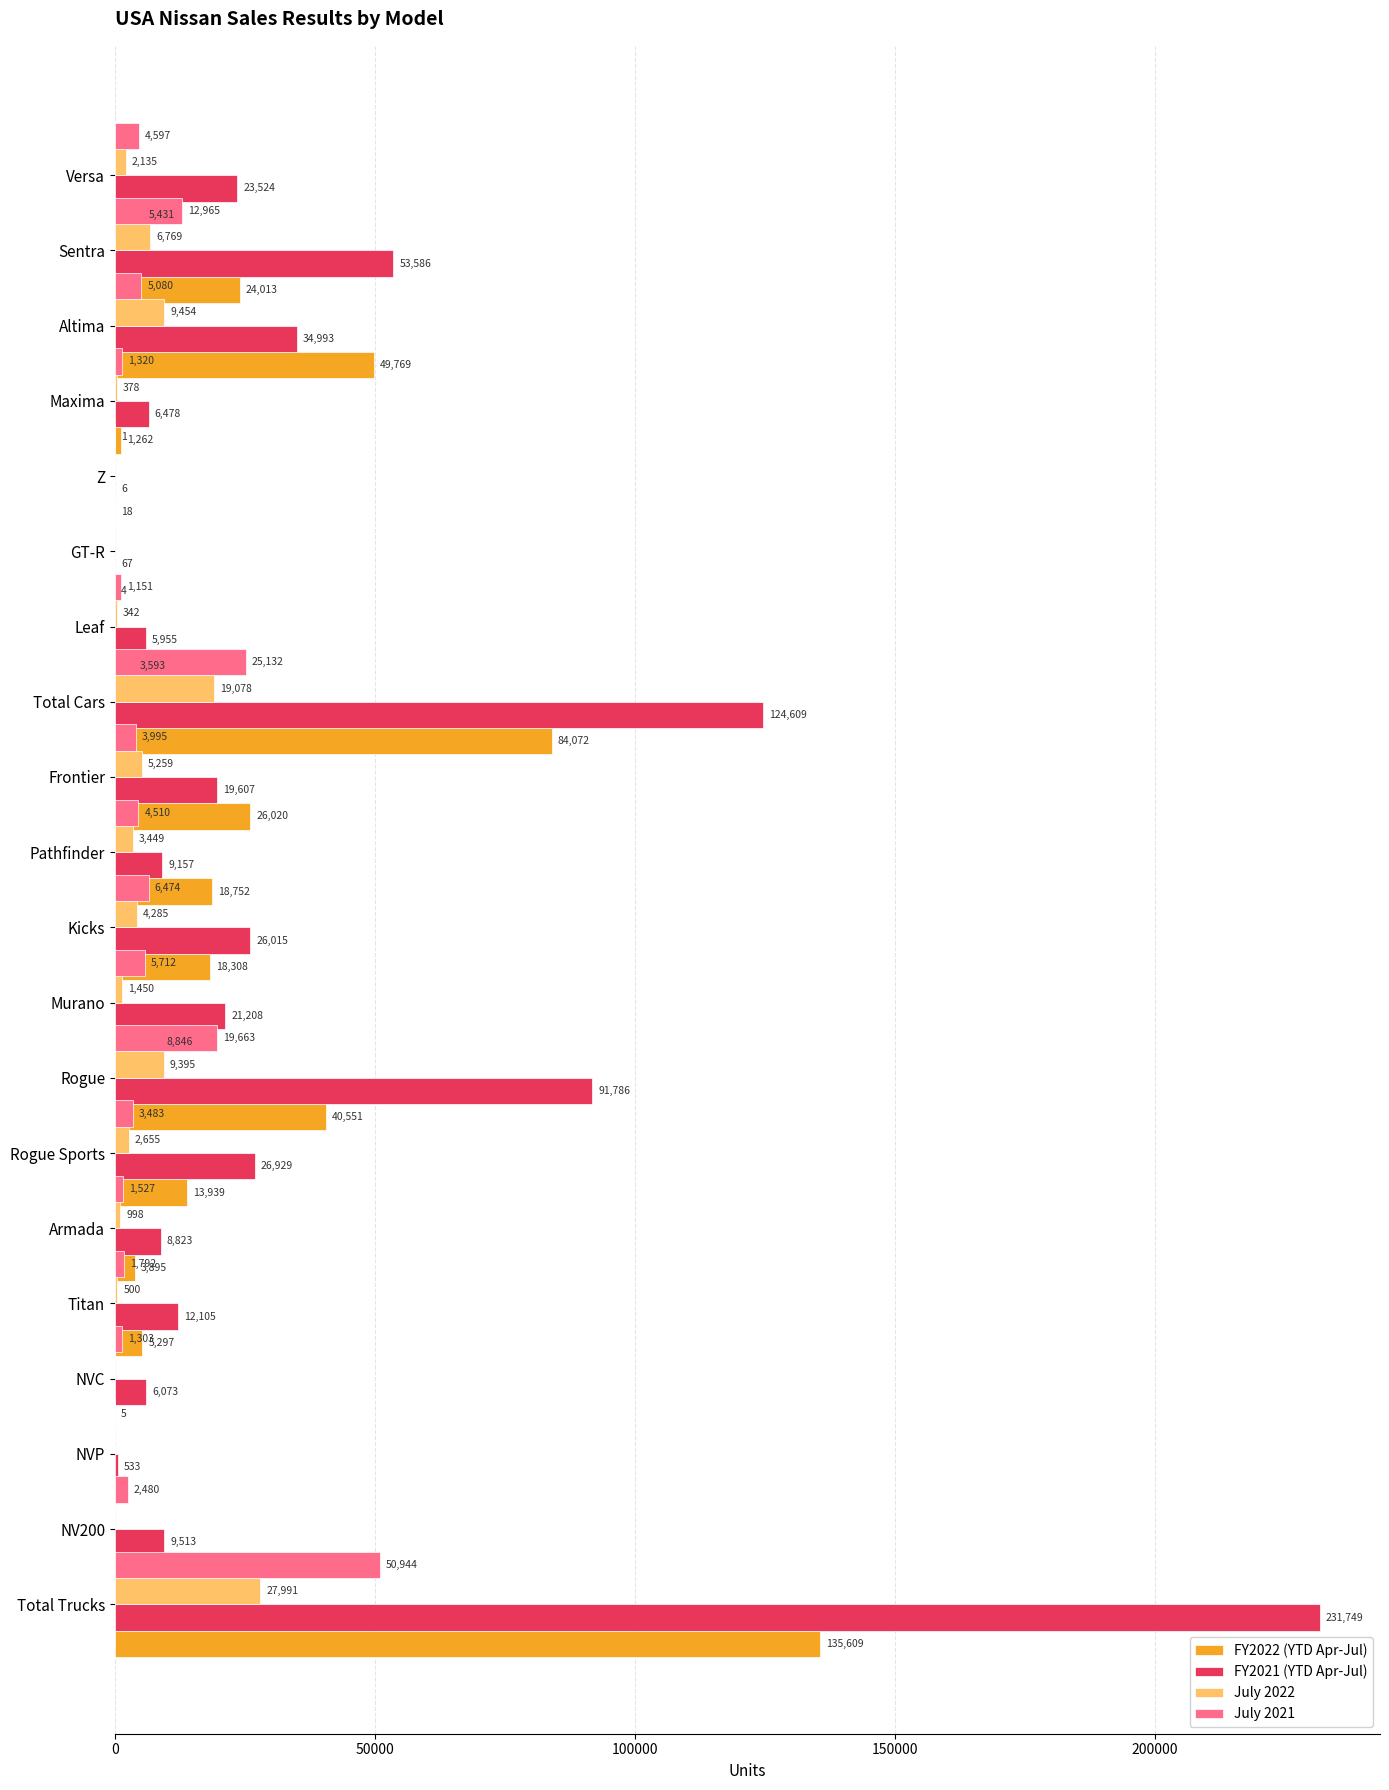

What is the spread (max minus min) of values at 10?

21730